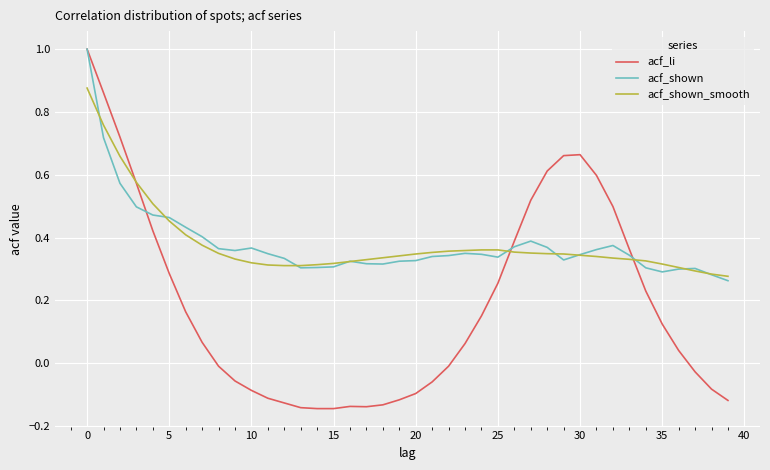

True or false: acf_li and acf_shown intersect in this chart.

True